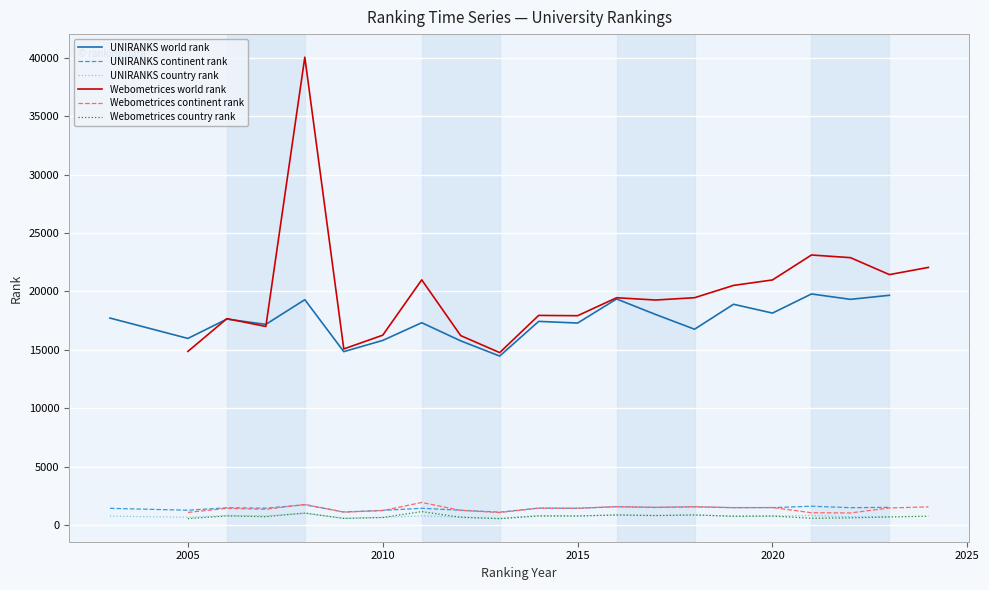

True or false: UNIRANKS world rank and UNIRANKS continent rank cross at least once.

False